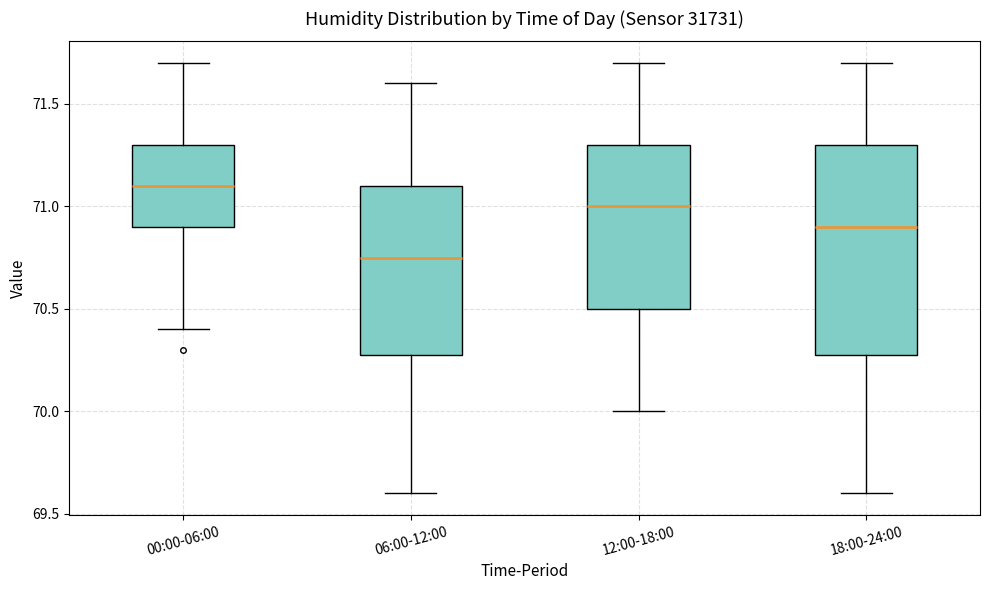

Comparing the boxes themselves (not the whiskers), which one is the tallest?

18:00-24:00